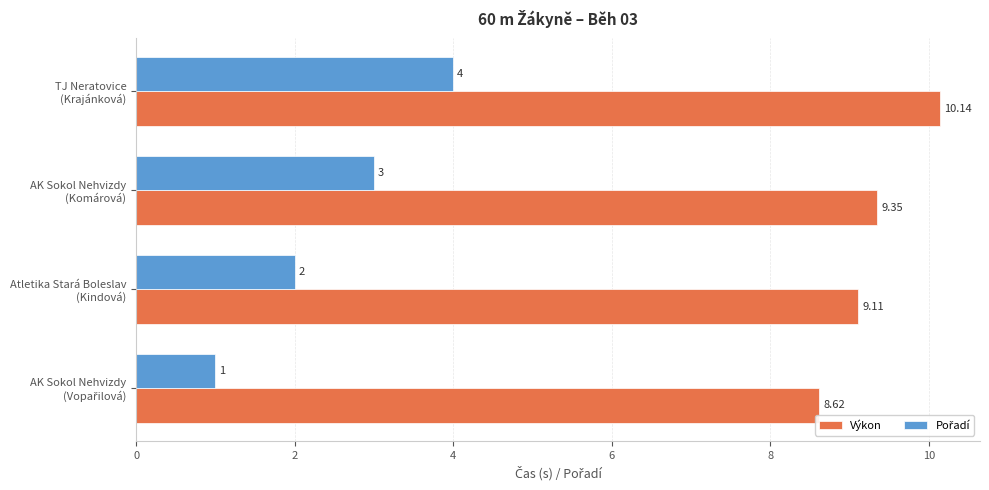

Which series has the largest total across all categories?

Výkon